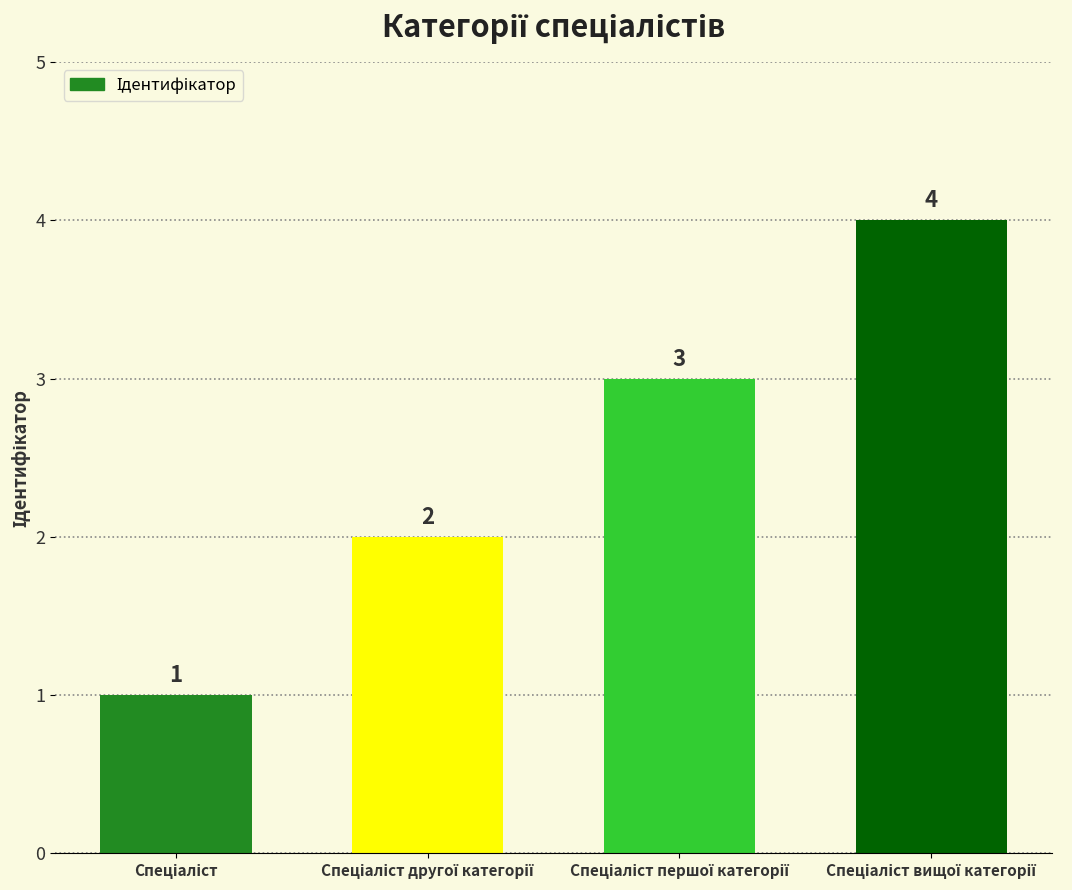

Count the values in the range 2 to 4.

3